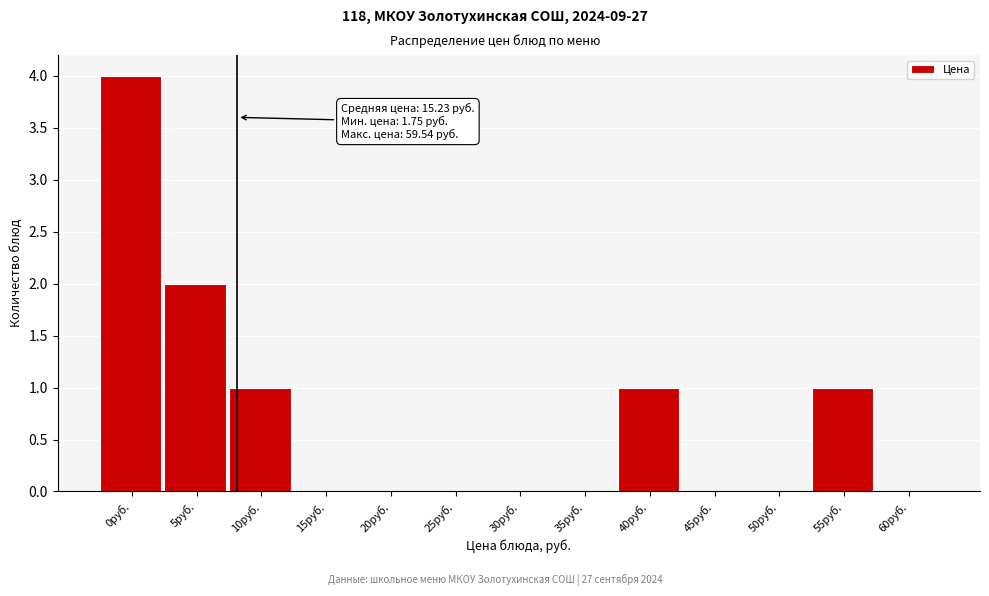

Reading left to right, extract all data points from this chart.

0руб.=4	5руб.=2	10руб.=1	15руб.=0	20руб.=0	25руб.=0	30руб.=0	35руб.=0	40руб.=1	45руб.=0	50руб.=0	55руб.=1	60руб.=0